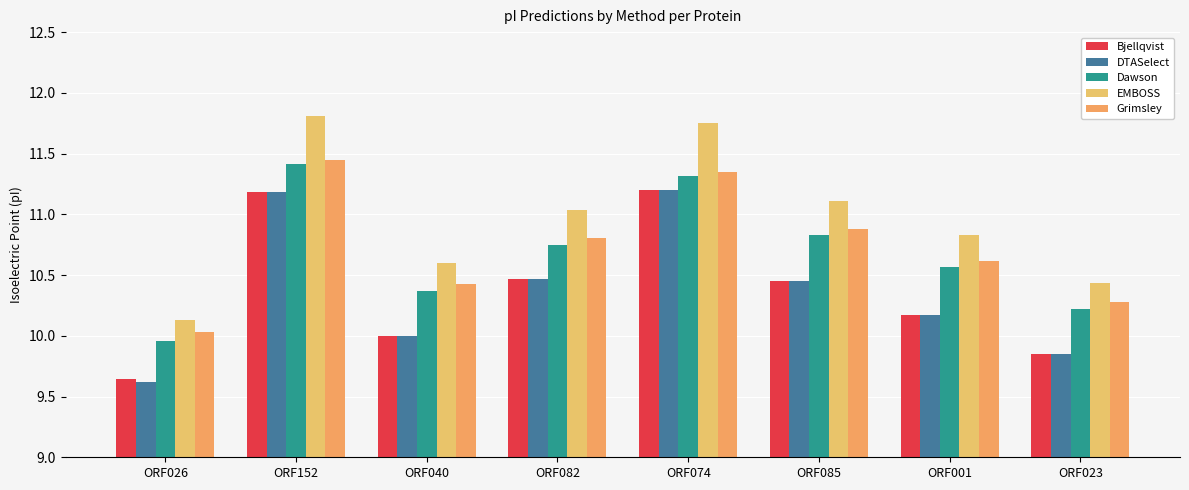

At how many categories does at least one series exceed 10?

8